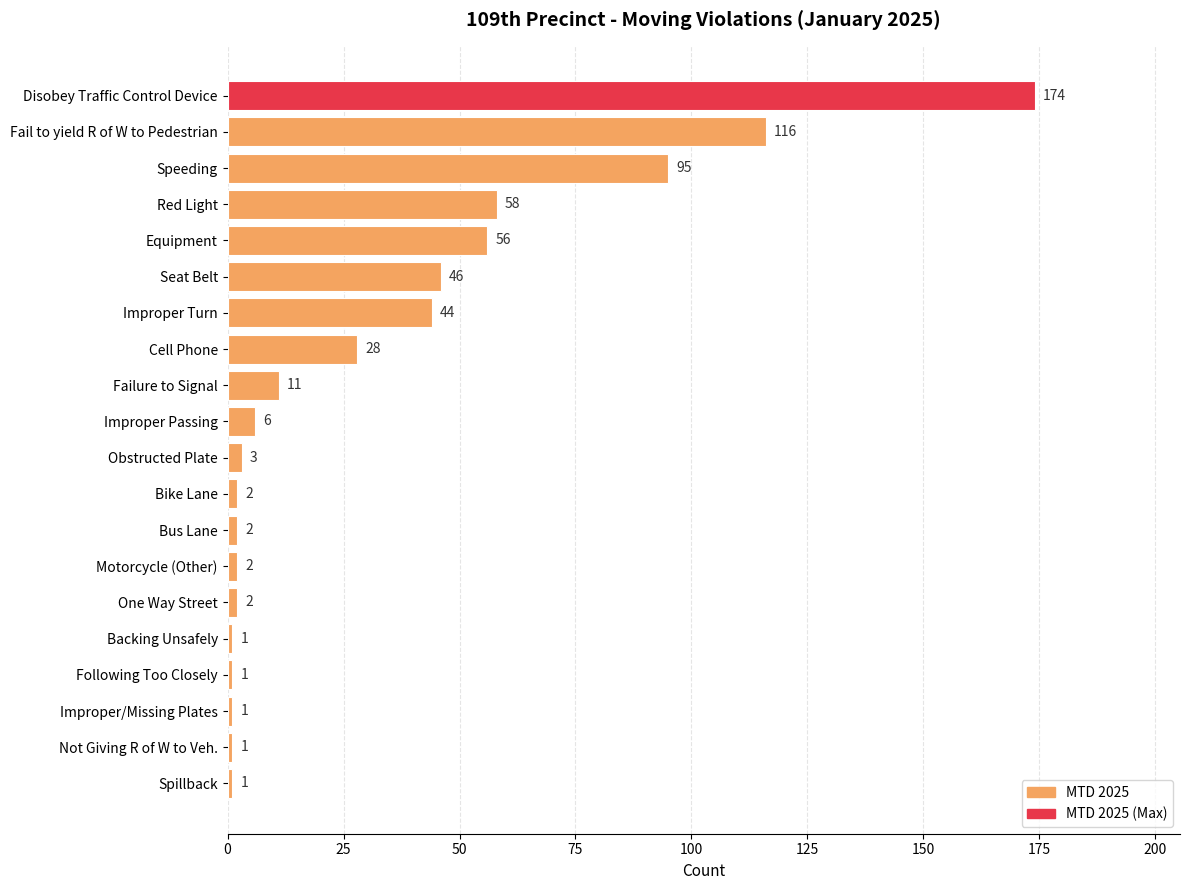

Count the number of categories in the chart.

20